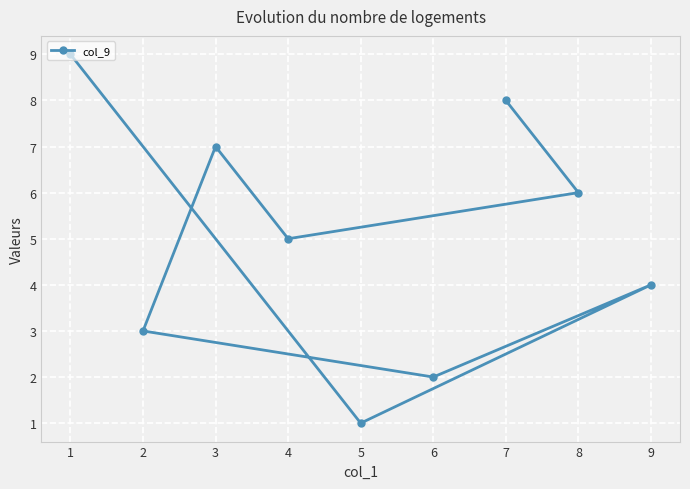

Approximately how many times larger is the value at 4 compared to 8?

0.8